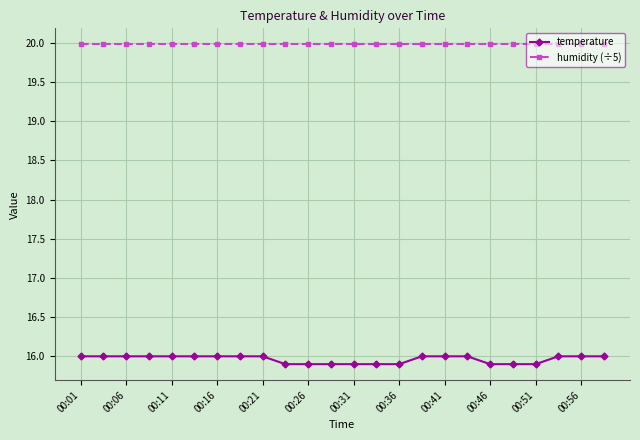

What is the minimum value for humidity (÷5)?

20.0